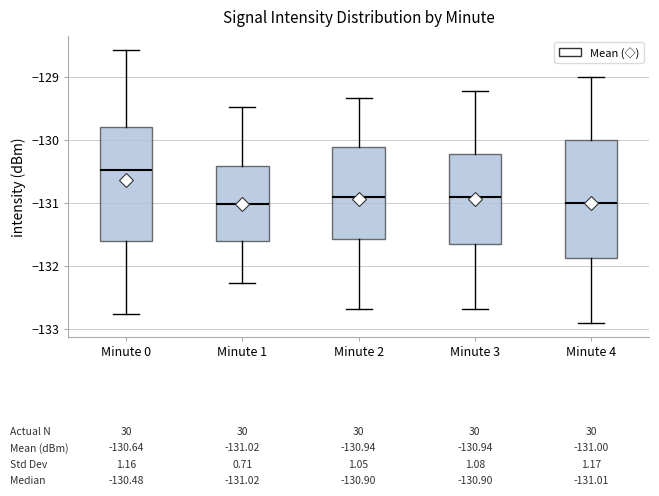

Which box has the highest median line?

Minute 0